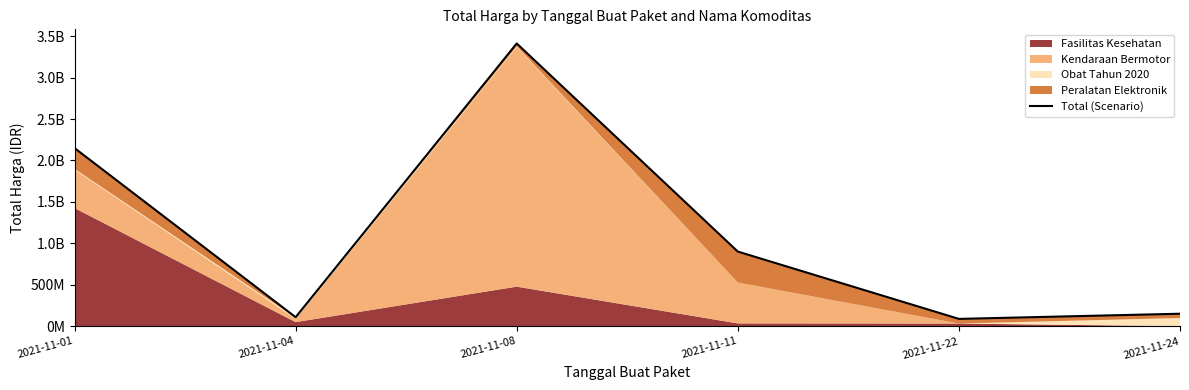

Approximately how many times larger is the value at 2021-11-04 compared to 2021-11-24?

0.7